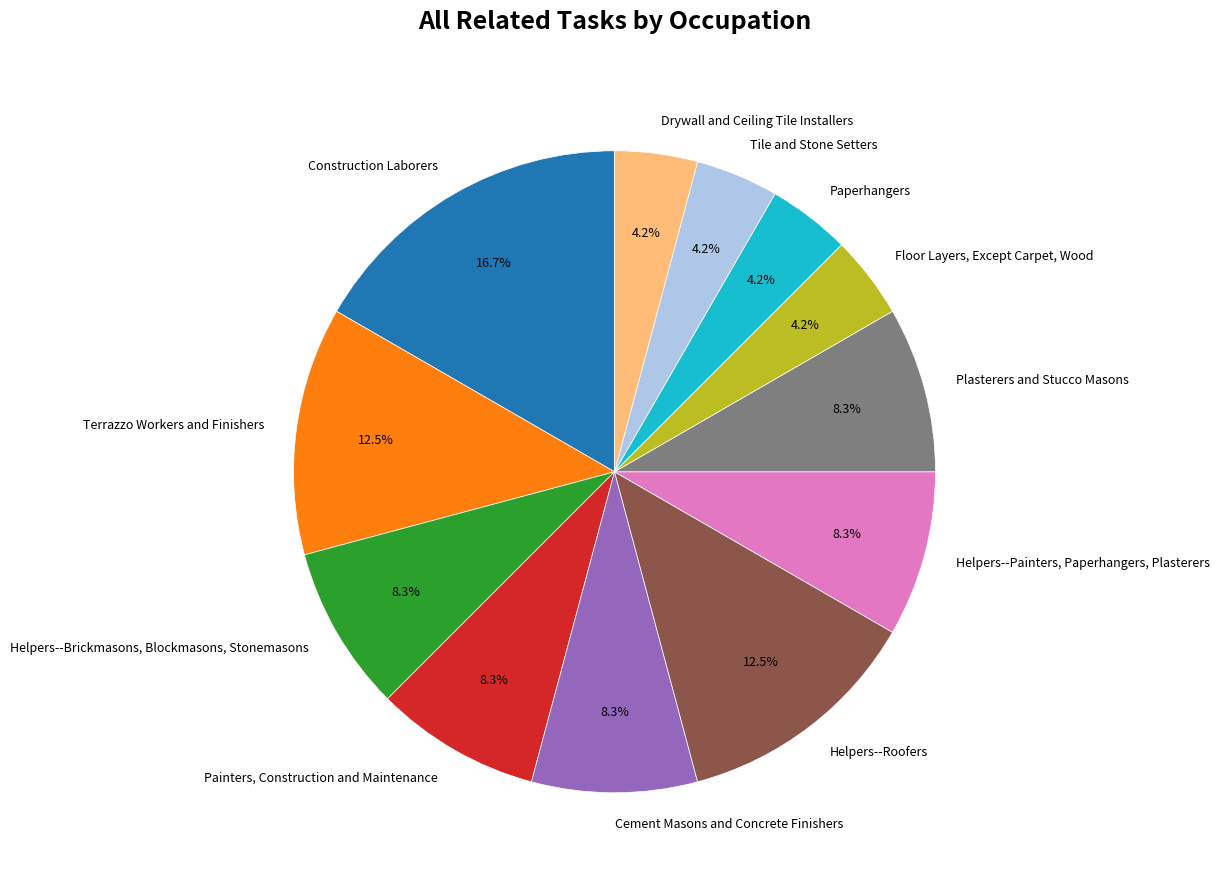

How many slices are in this pie chart?

12